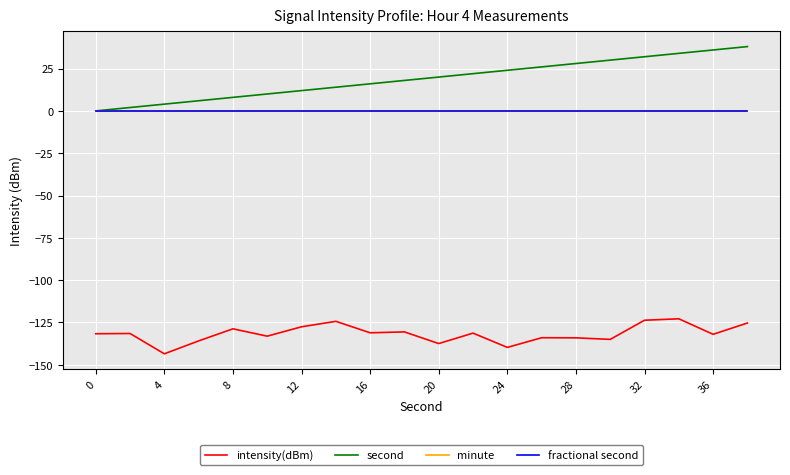

Which series has the largest total across all categories?

second